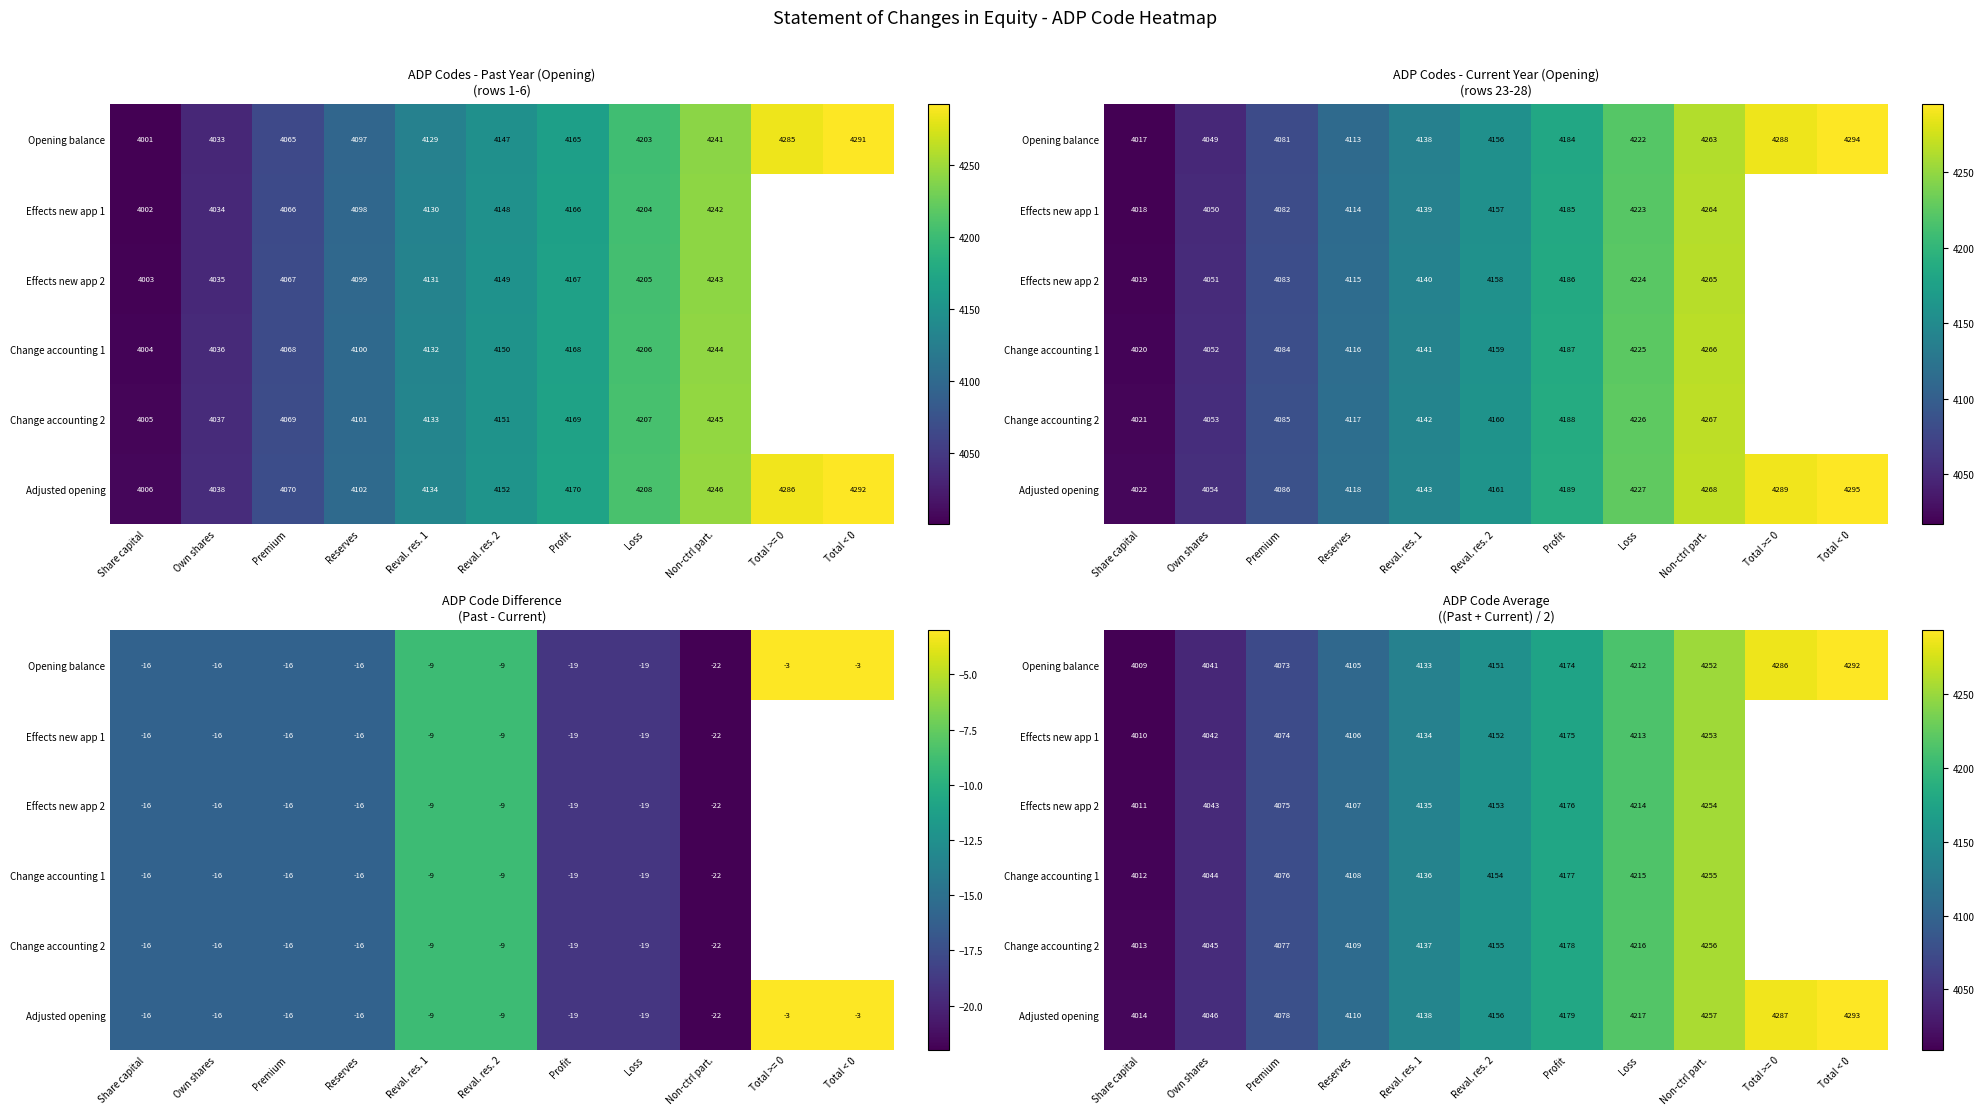

Is the value of Effects new app 2 at Premium greater than the value of Change accounting 1 at Loss?

No